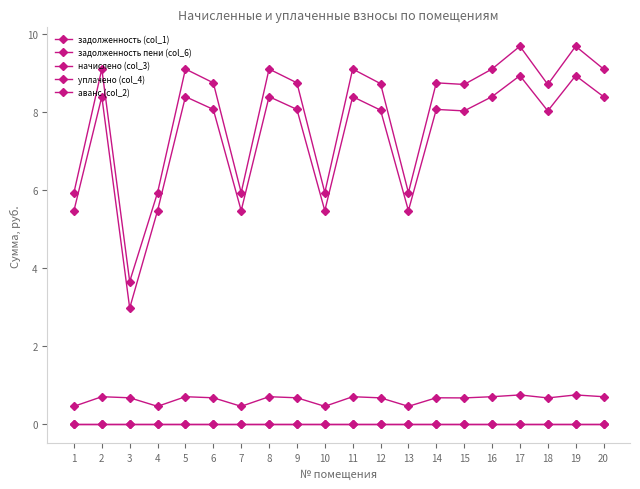

Is this an area chart (filled region under the line)?

No